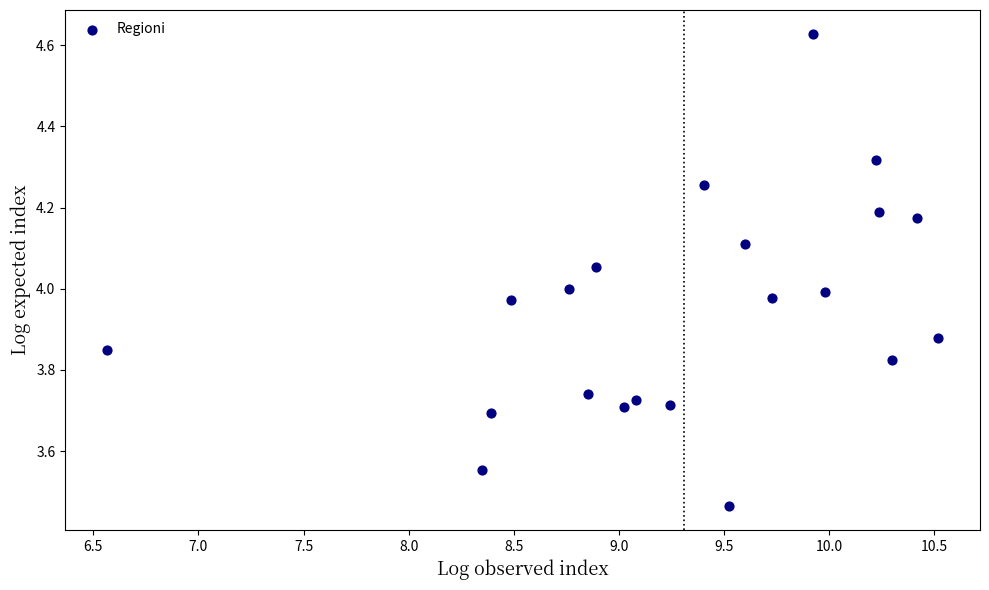

What is the range of Y values (max minus min)?

1.2